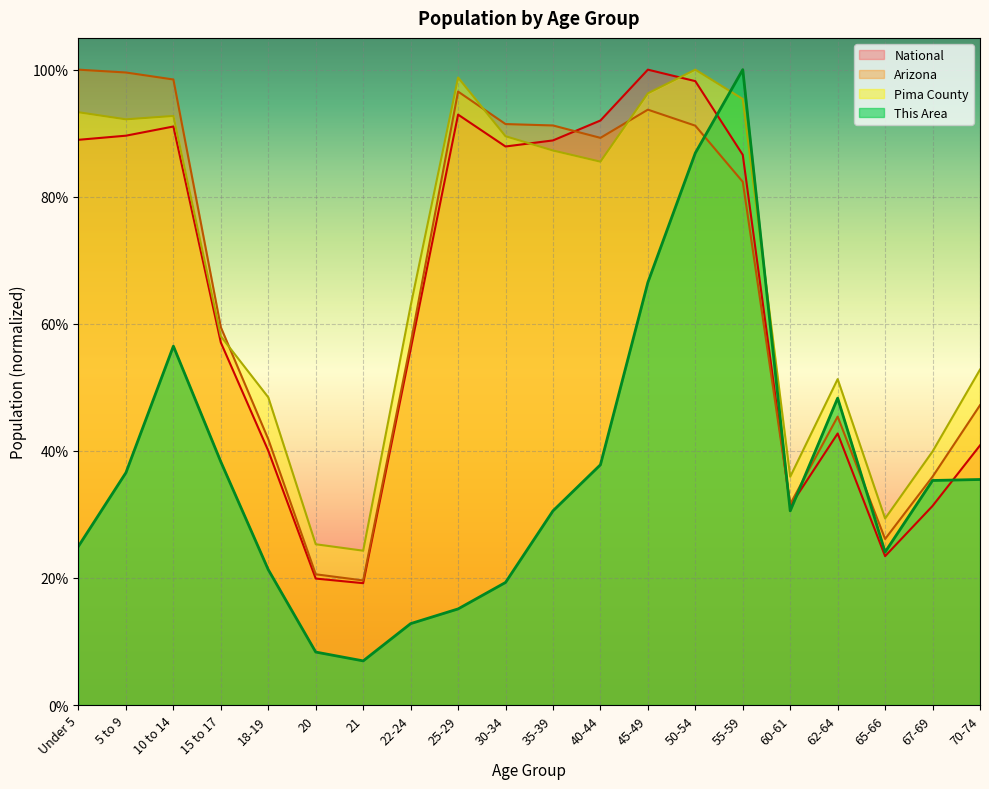

What is the label of the 18th point from the right?

10 to 14